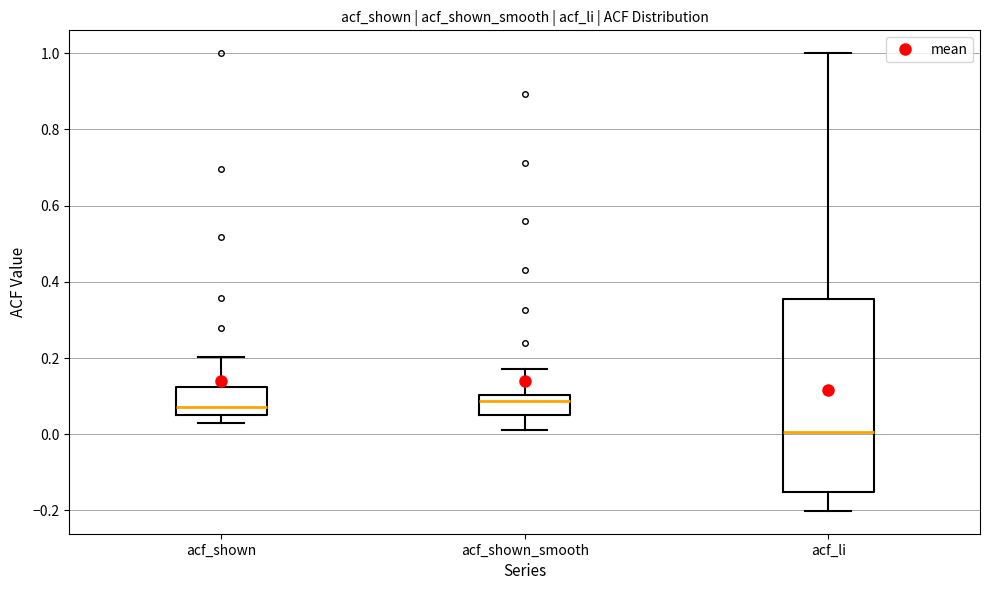

Reading left to right, read every box against the y-axis: the position of its median line, the range the box covers, and the ends of its whiskers. The values are not printed on the chart, so give them approximately, as read against the axis.

acf_shown: median 0.08, box 0.06 to 0.12, whiskers 0.02 to 0.20
acf_shown_smooth: median 0.08, box 0.06 to 0.10, whiskers 0.02 to 0.18
acf_li: median 0.00, box -0.16 to 0.36, whiskers -0.20 to 1.00